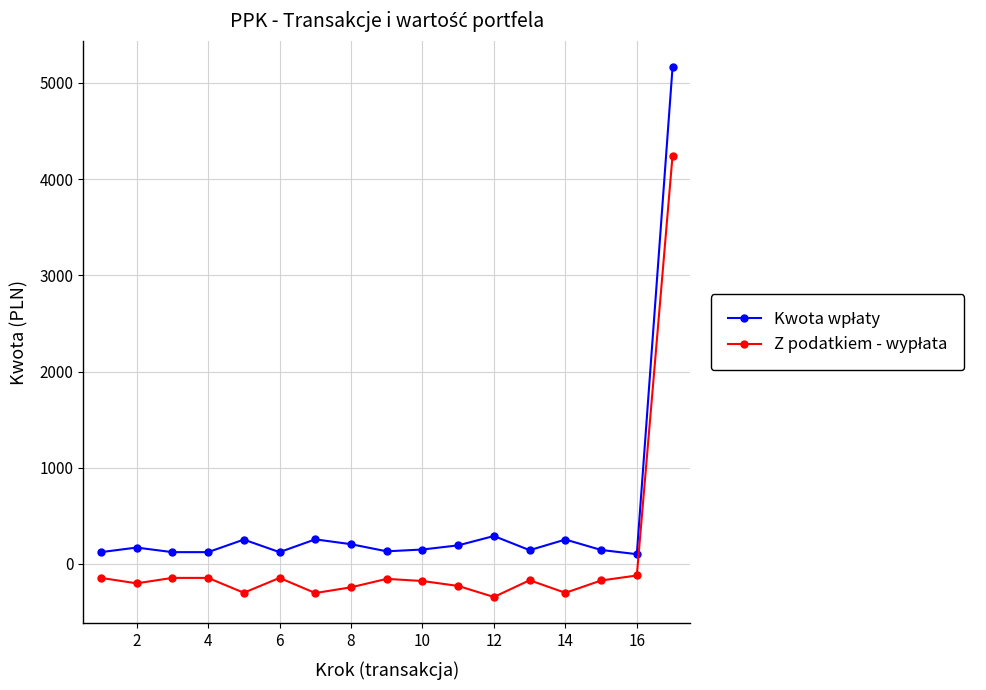

How many distinct data groups are displayed?

2